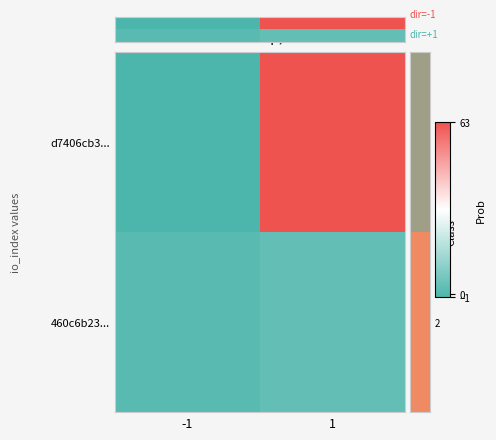

How many series are shown in this chart?

2